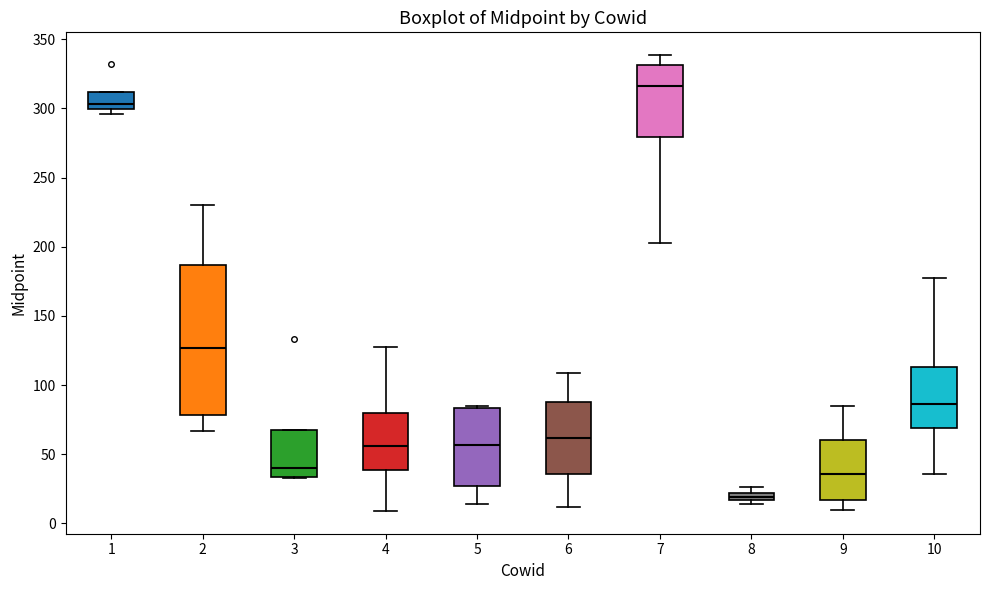

Which box is the tallest, from its lower edge to its upper edge?

2